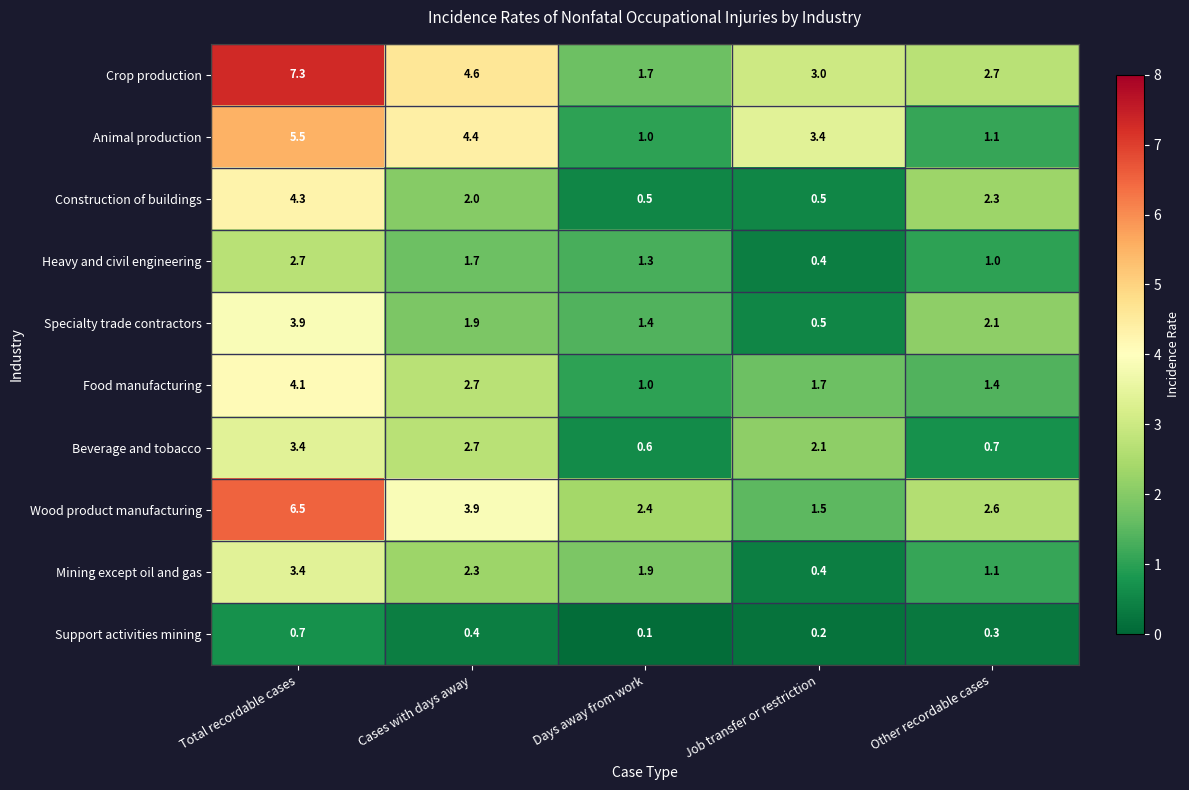

What is the minimum value shown in the chart?

0.1